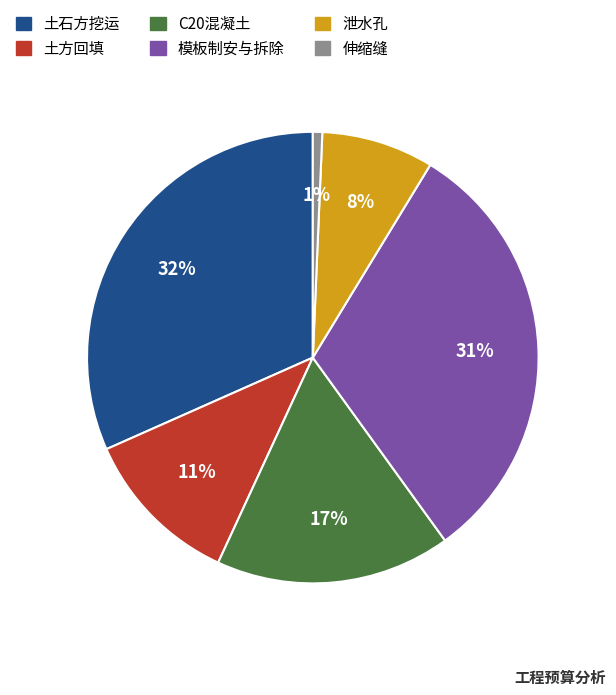

Which category has the smallest portion of the pie?

伸缩缝